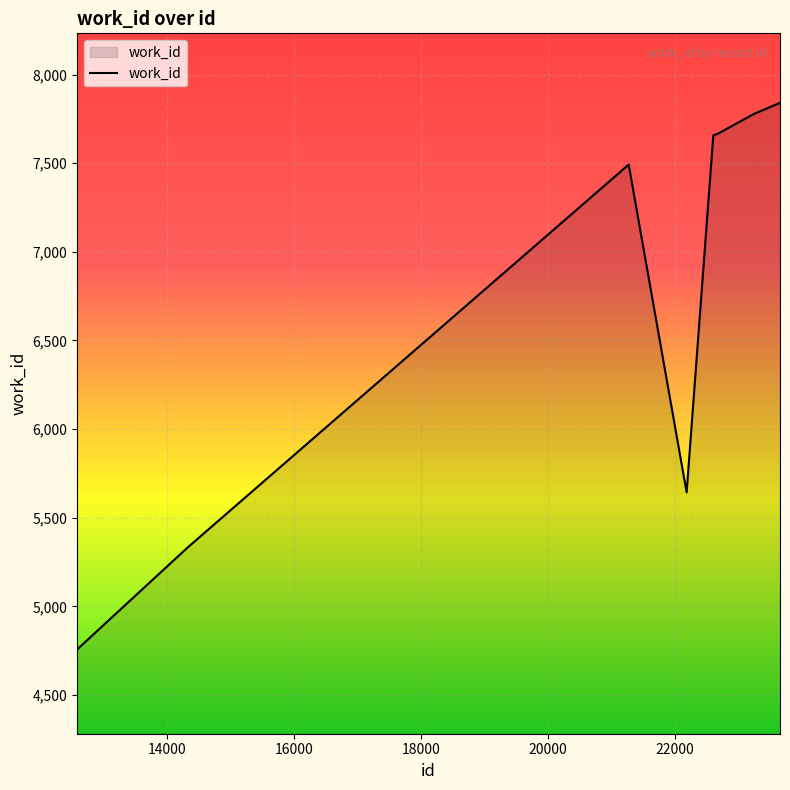

What is the minimum value shown in the chart?

4757